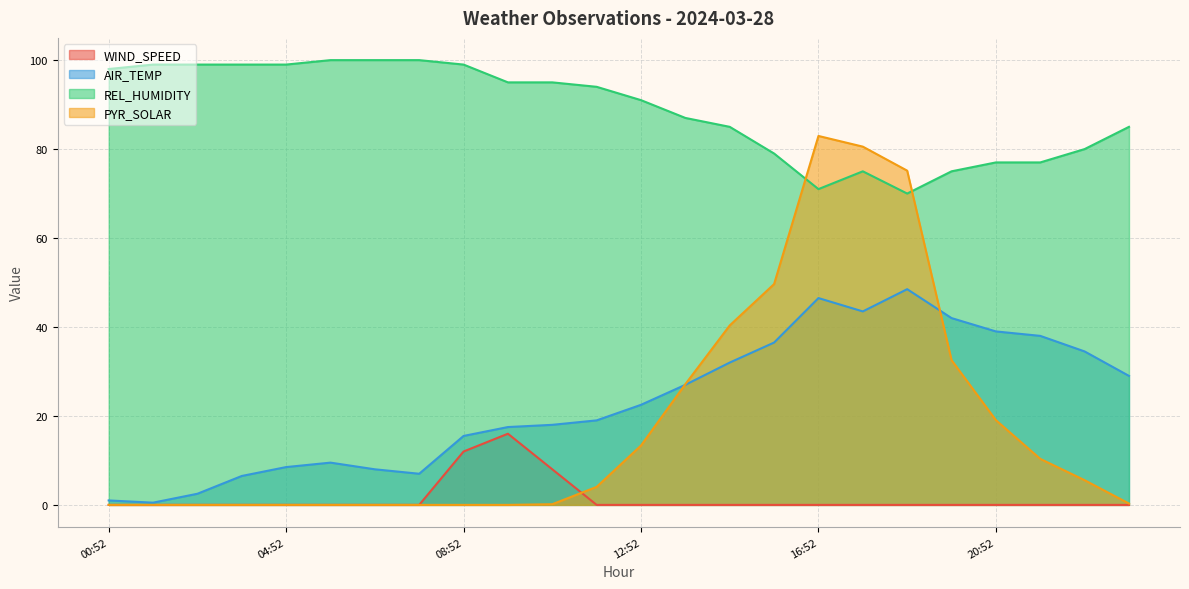

What is the label of the 5th point from the left?

04:52